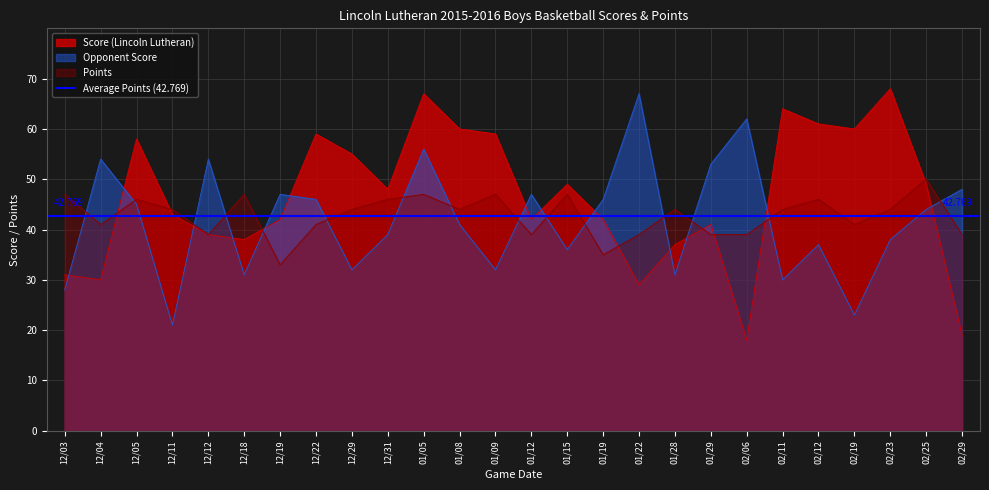

What is the minimum value shown in the chart?

18